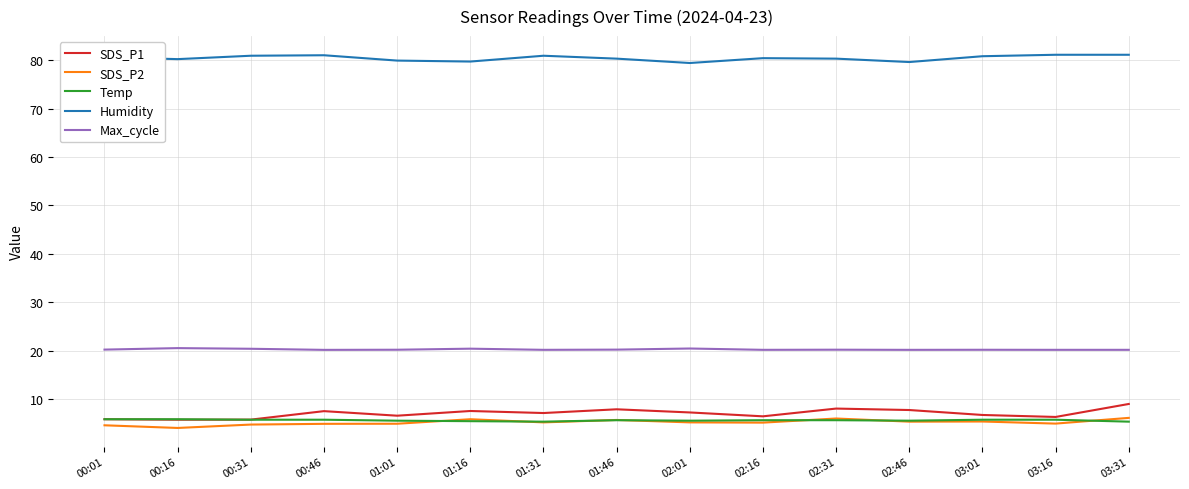

What is the difference between the second highest and minimum values in the Humidity series?

1.7